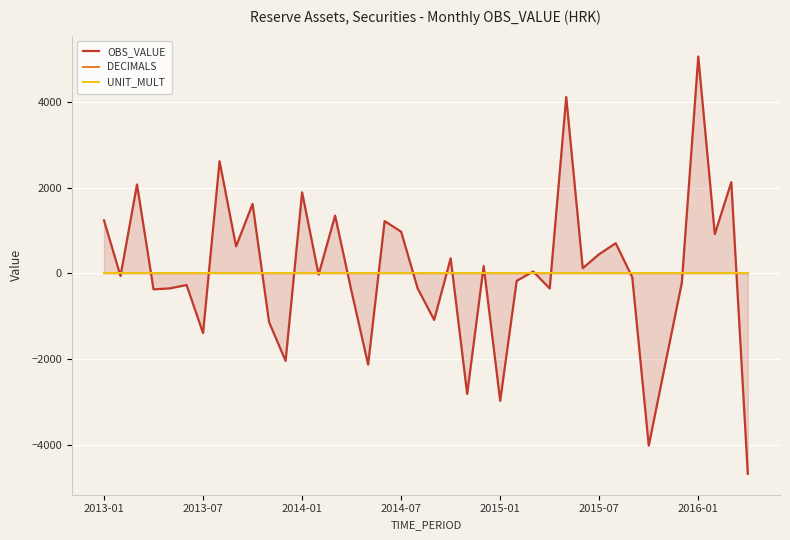

Is the value of DECIMALS at 28 greater than the value of OBS_VALUE at 35?

Yes